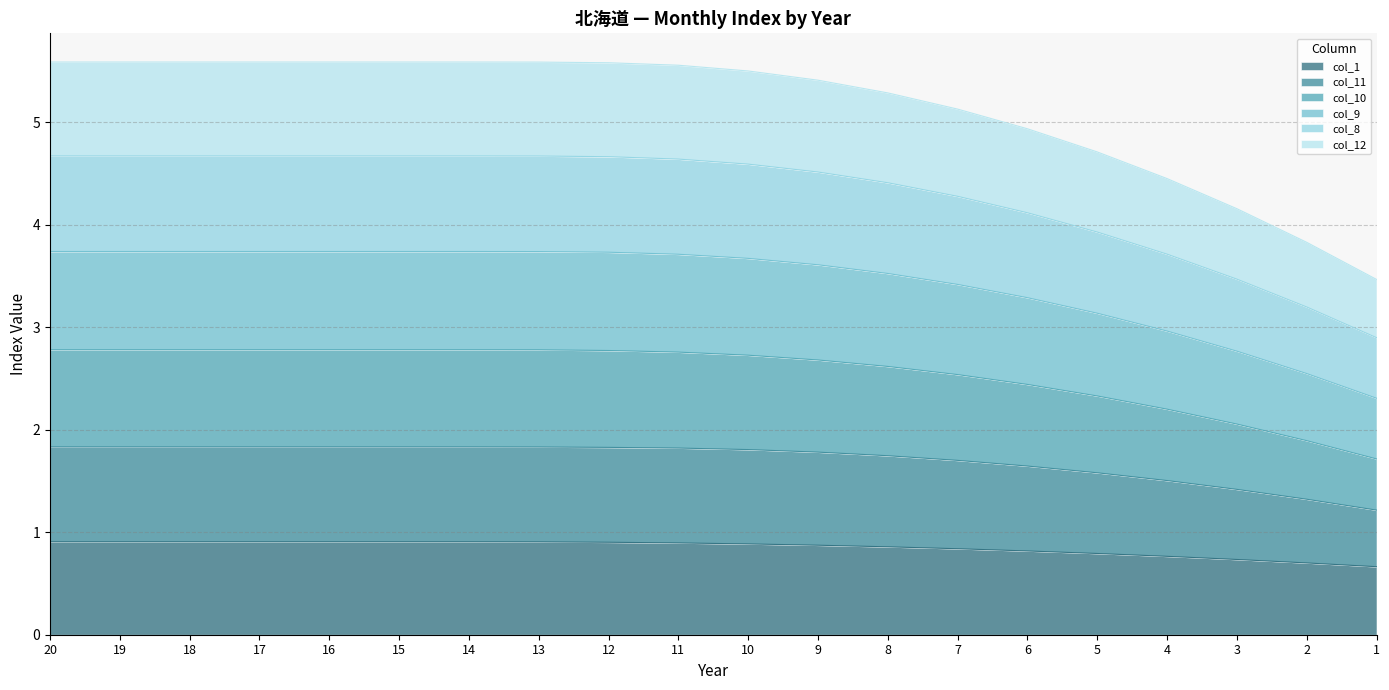

What is the maximum value for col_1?

0.9